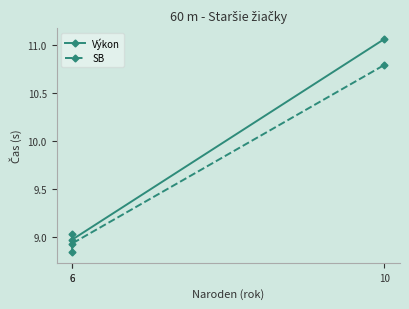

Between 6 and 6, which series saw the biggest shift?

Výkon